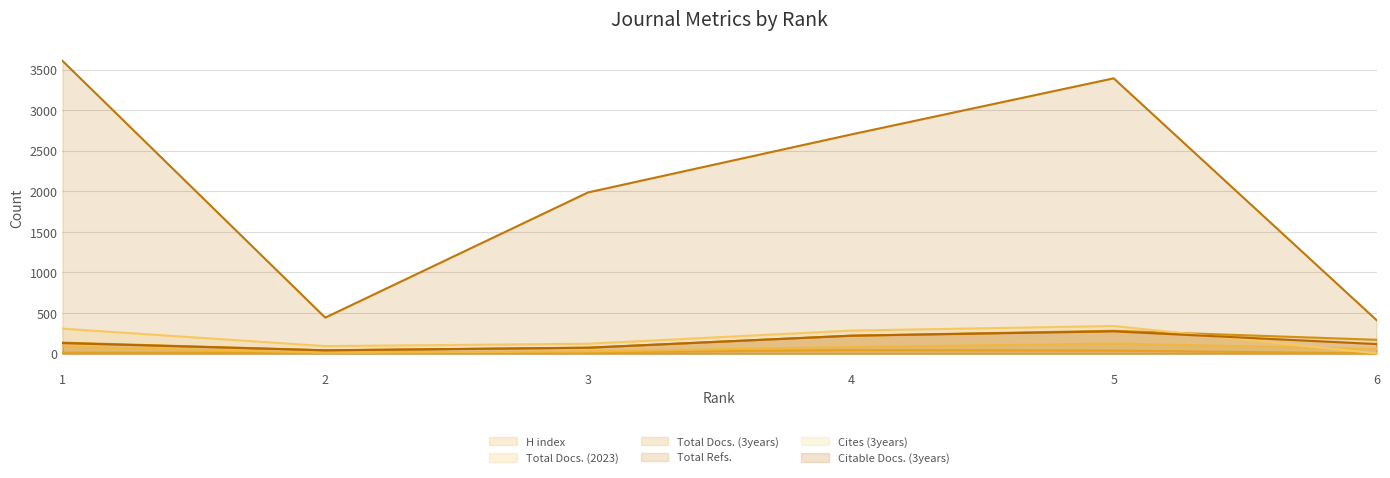

List the series in order of their peak value, lowest first.

H index, Total Docs. (2023), Citable Docs. (3years), Total Docs. (3years), Cites (3years), Total Refs.